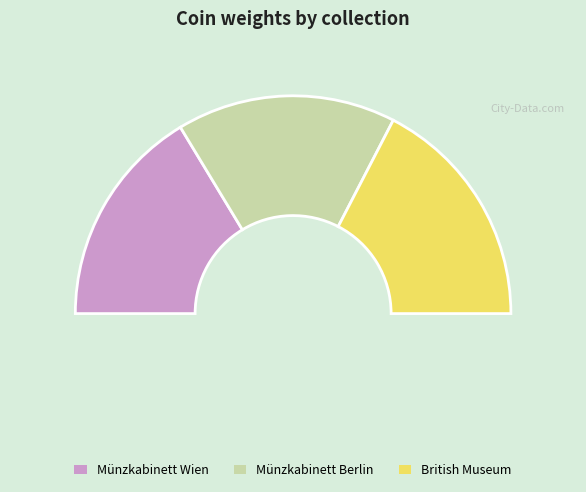

Do British Museum and Münzkabinett Wien together represent more than half of the pie?

Yes